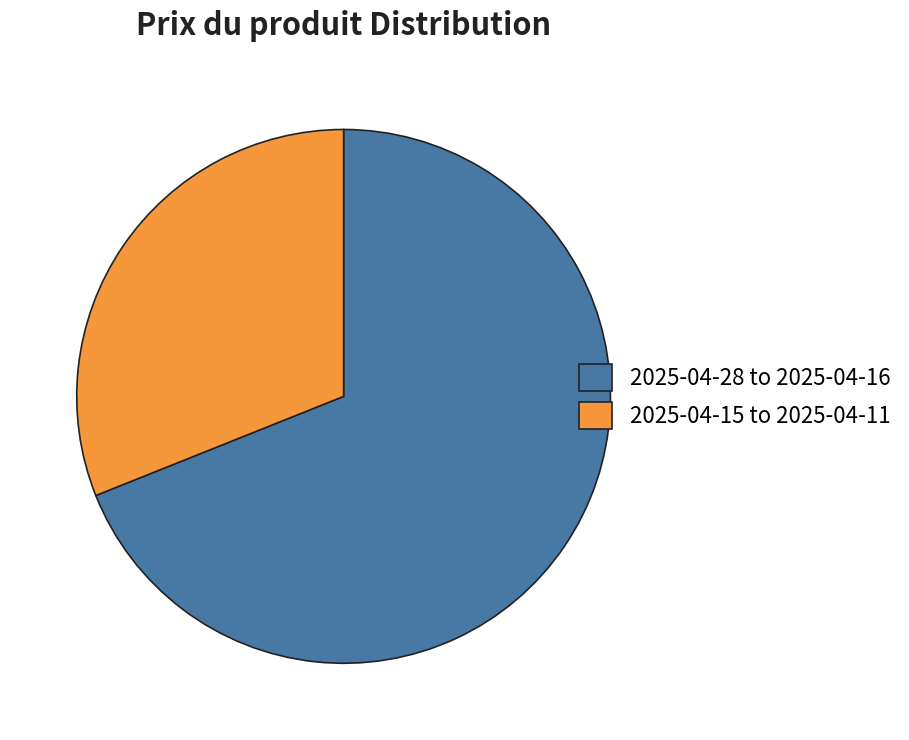

True or false: 2025-04-28 to 2025-04-16 accounts for 69% of the total.

True